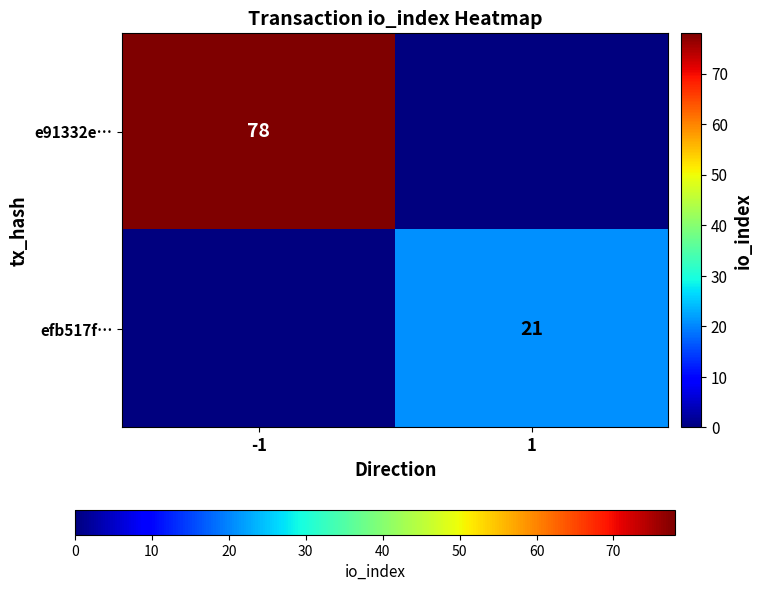

Which category has the highest value across all series?

-1